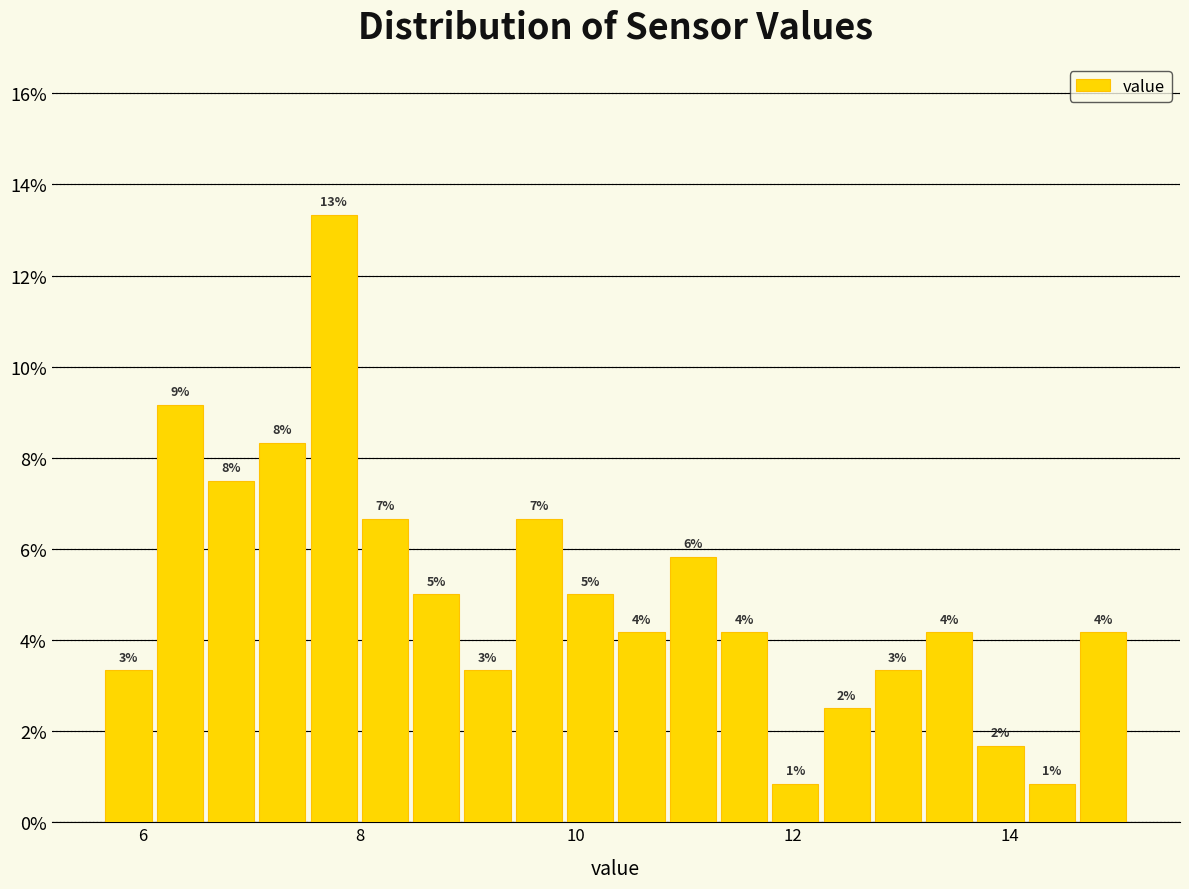

Around what value on the x-axis is the tallest bar? Give the approximate position of its centre, as read against the axis.

7.8